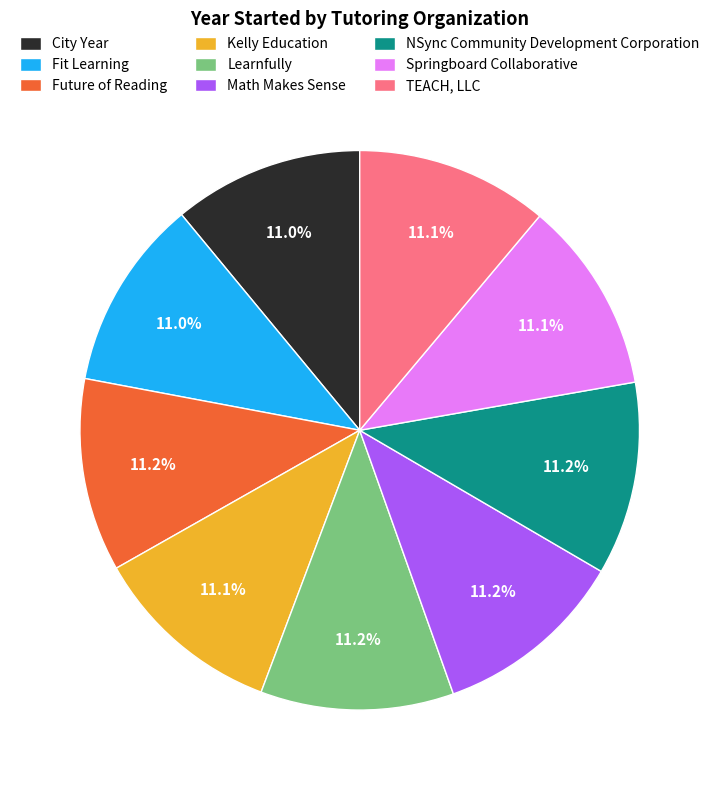

What is the total percentage of Kelly Education and City Year?

22.1%